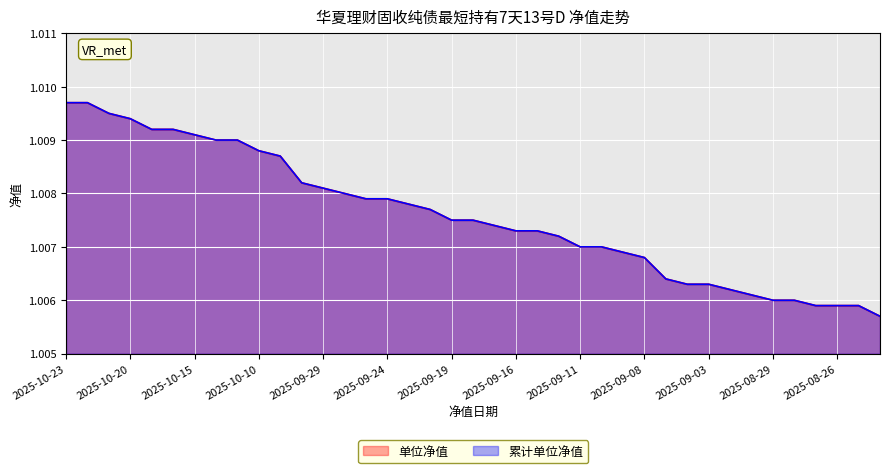

True or false: 单位净值 and 累计单位净值 cross at least once.

False